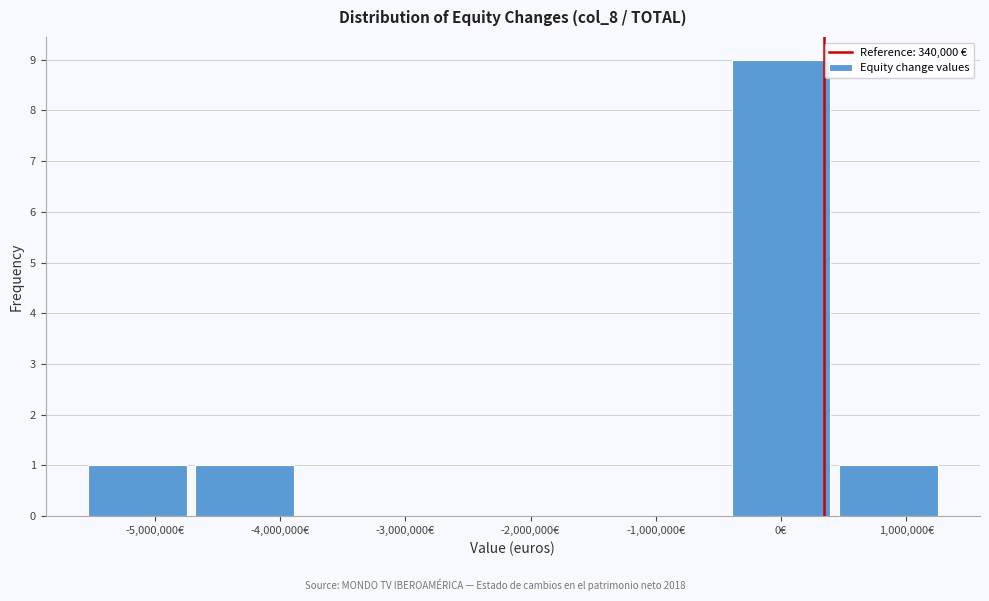

Reading left to right, transcribe this chart: for each bar, give the range it covers on the x-axis and its height. Neither the bar edges nor the heights are printed on the chart, so give them approximately, as read against the axes.

-5600000 to -4700000: 1
-4700000 to -3900000: 1
-3900000 to -3000000: 0
-3000000 to -2100000: 0
-2100000 to -1300000: 0
-1300000 to -400000: 0
-400000 to 400000: 9
400000 to 1300000: 1